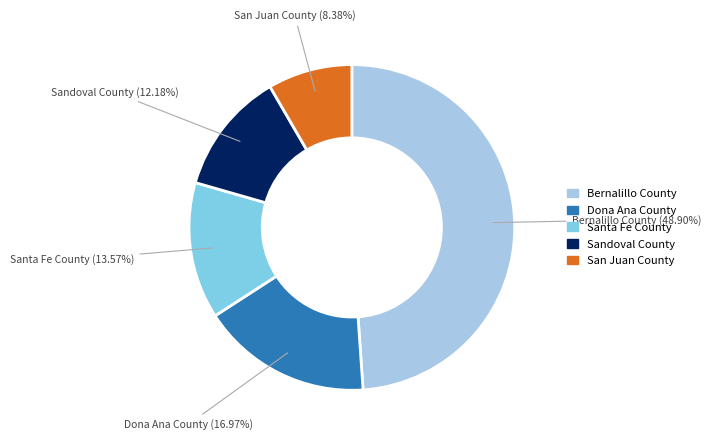

Which category has the biggest portion of the pie?

Bernalillo County